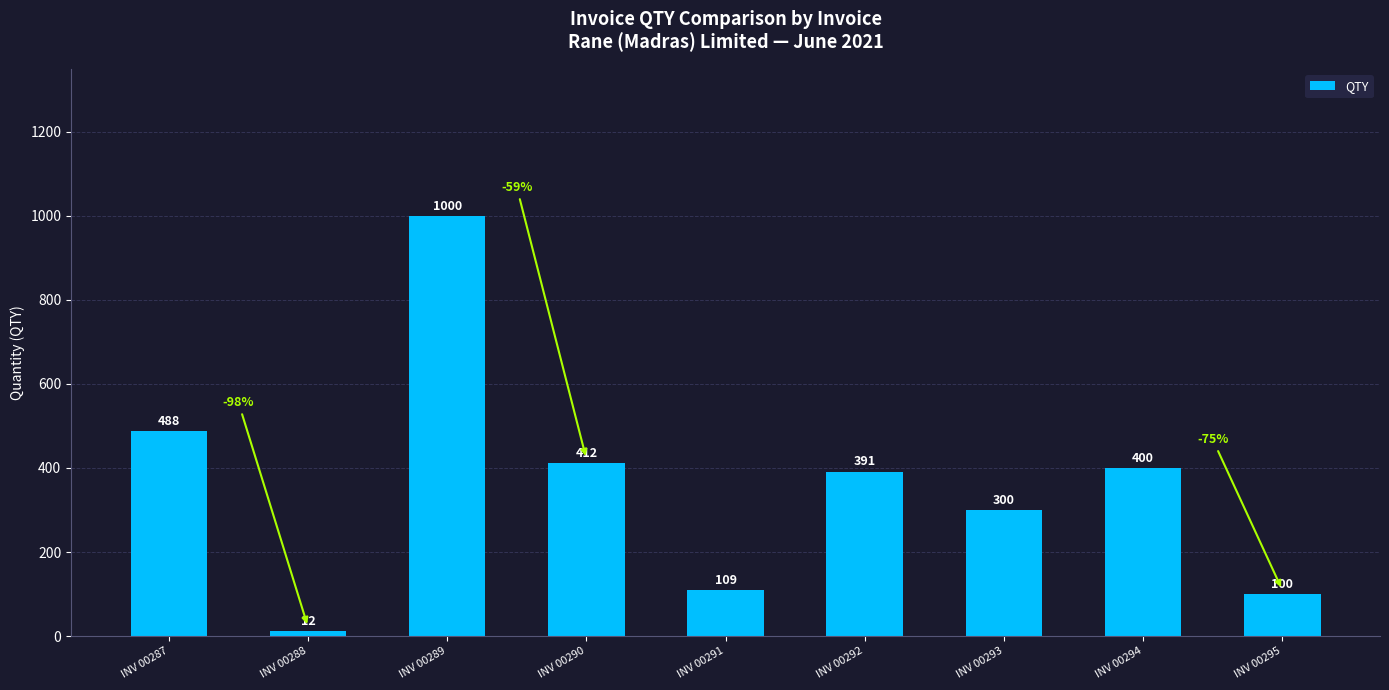

Which category has the highest value across all series?

INV 00289